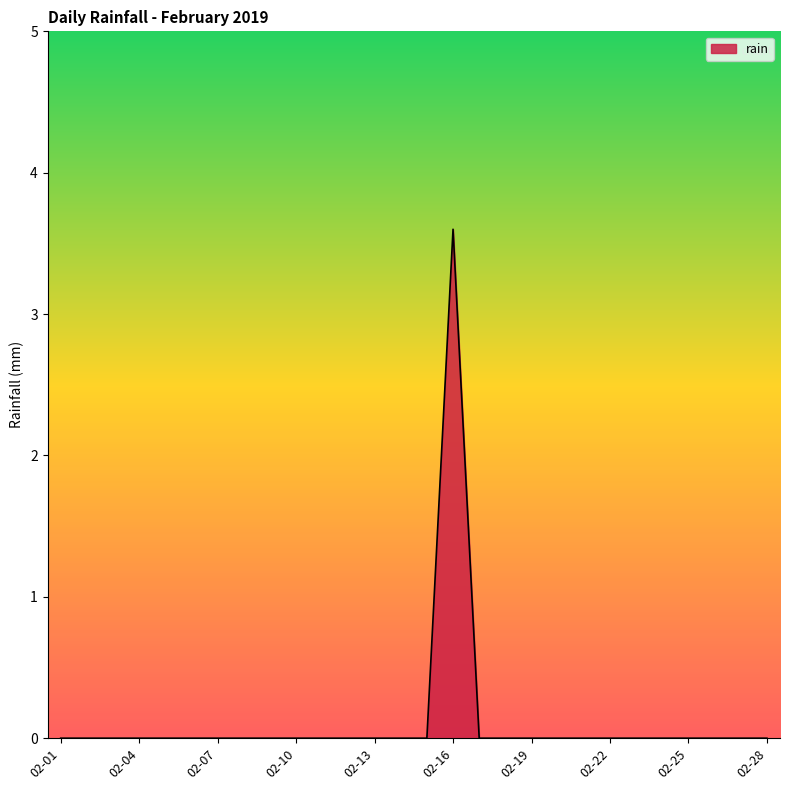

What is the maximum value shown in the chart?

3.6